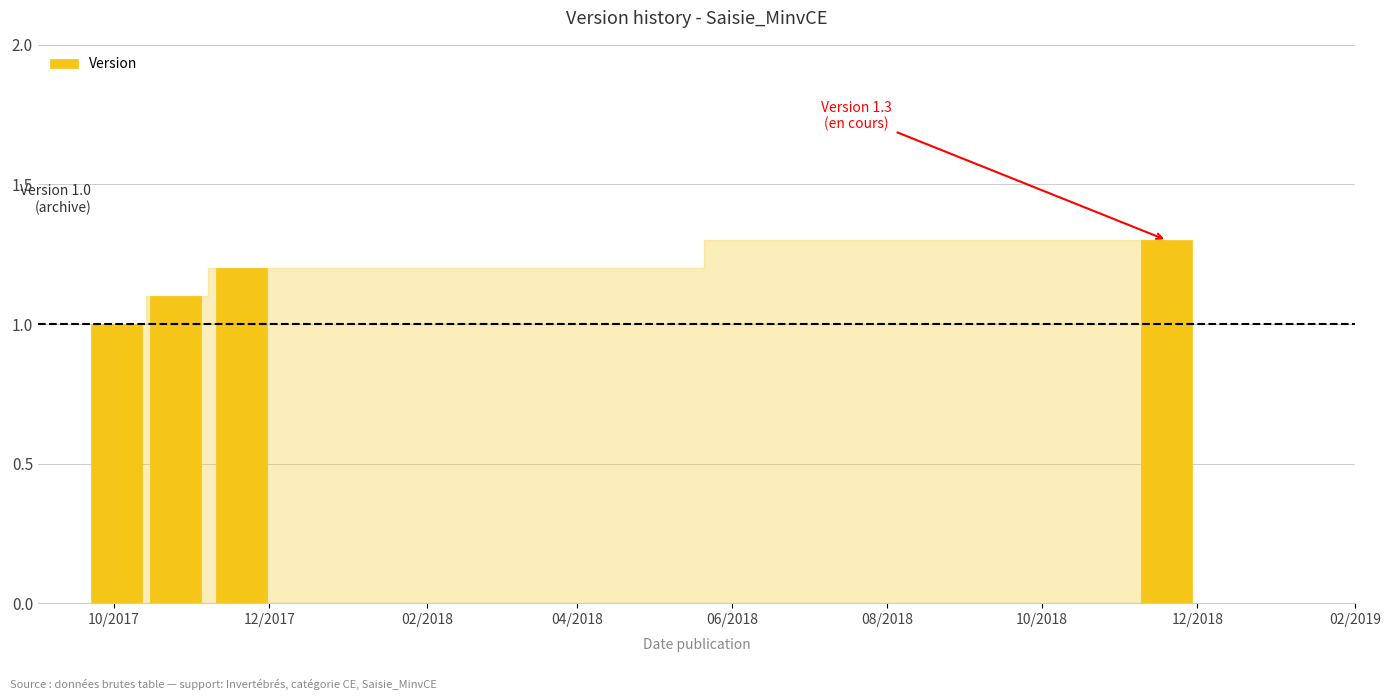

Reading left to right, transcribe all the data shown in this chart.

1.0	1.1	1.2	1.3